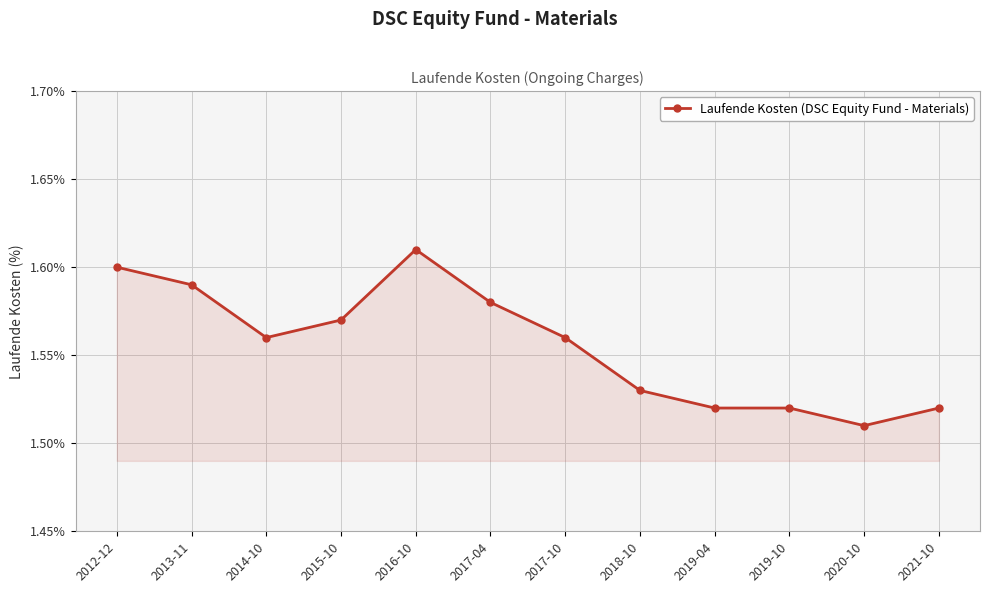

How many values are between 1 and 2?

12